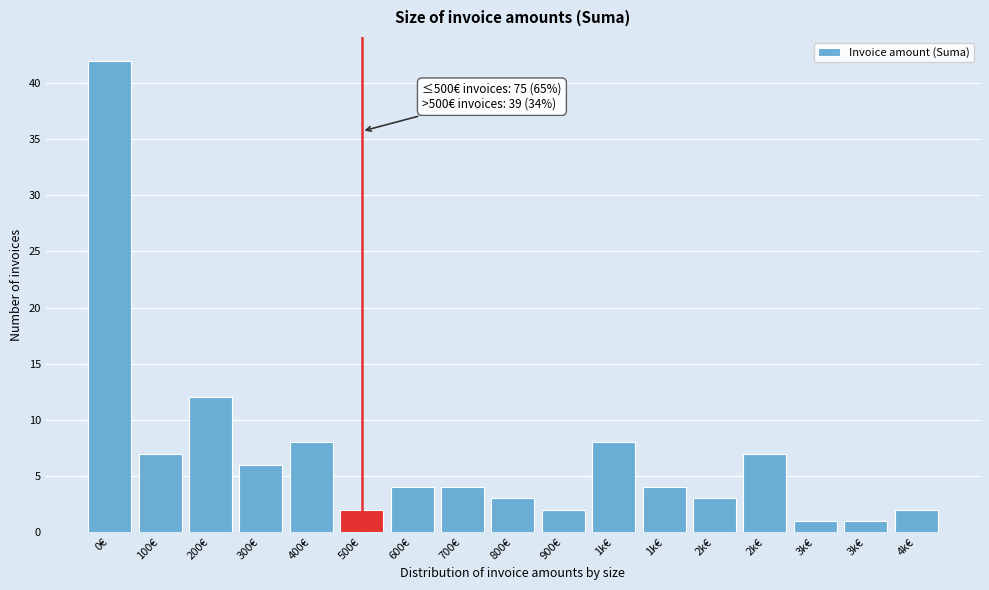

How many bars are there in total?

17